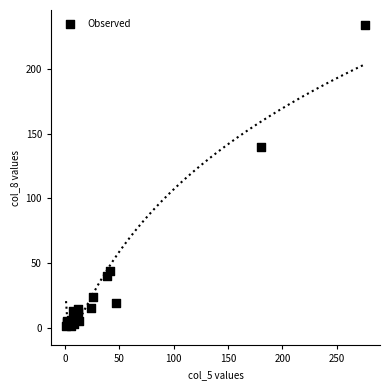

What Y value in the scatter plot is closest to 117?

140